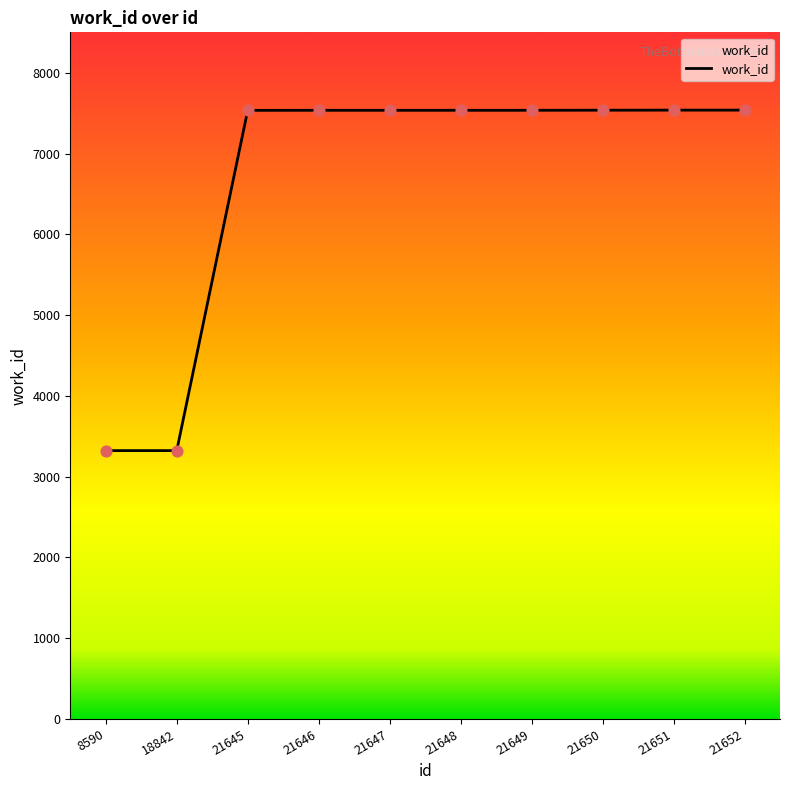

Approximately how many times larger is the value at 21646 compared to 21649?

1.0